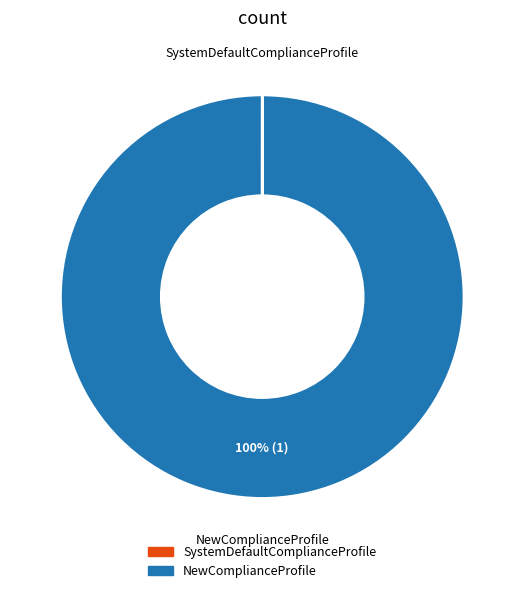

The NewComplianceProfile slice represents 100% of the pie. True or false?

True